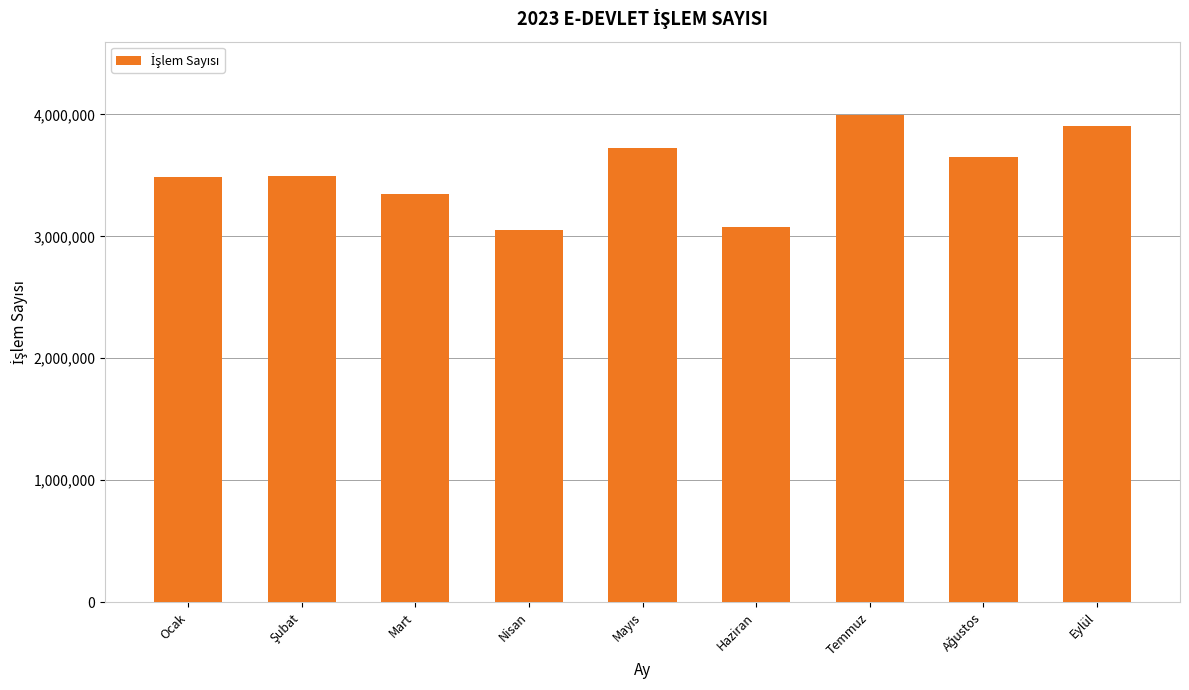

Is it true that the value at Eylül is 1314335?

False